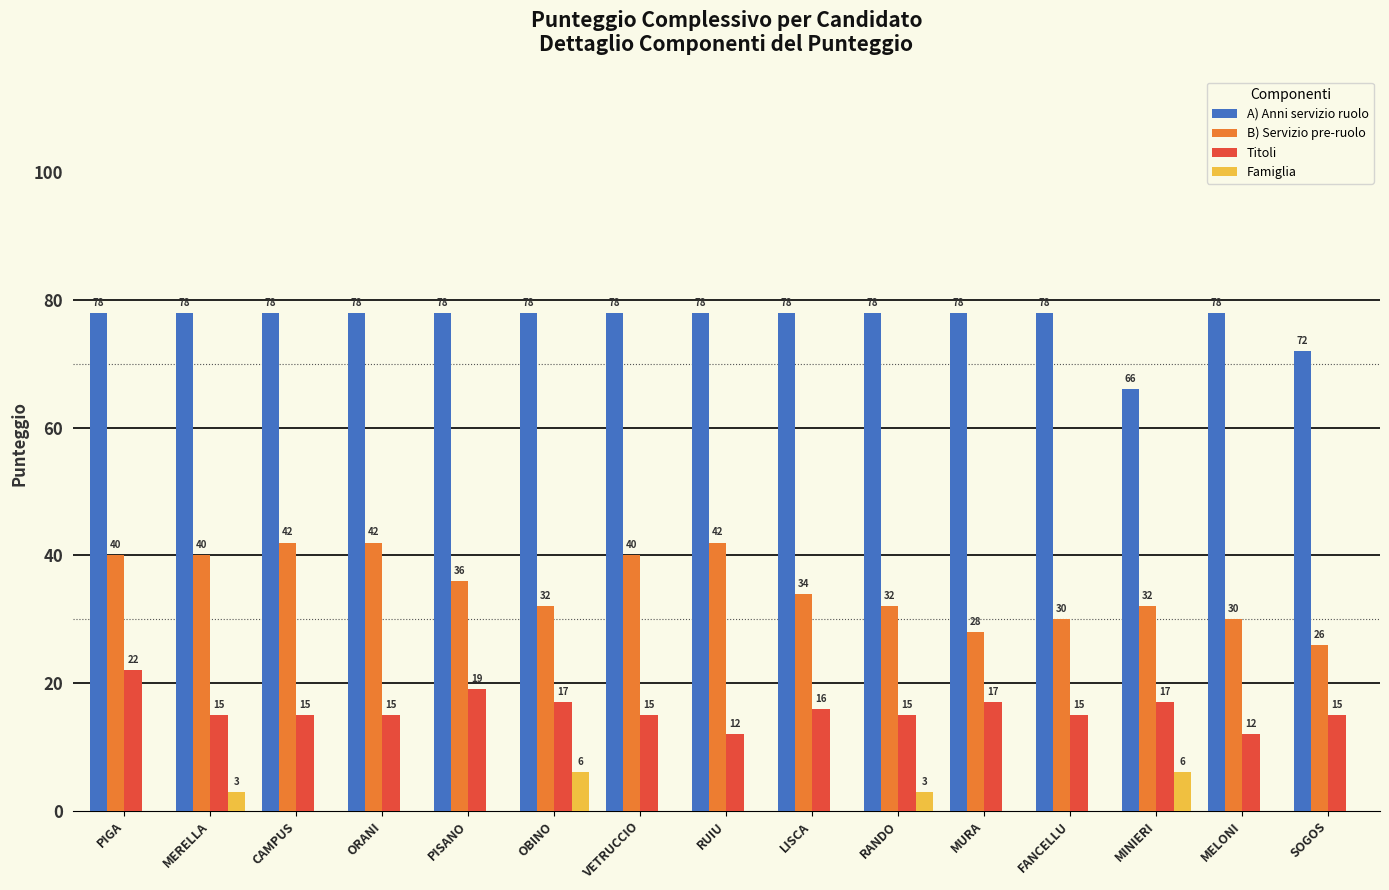

How many values in the Famiglia series exceed 0?

4